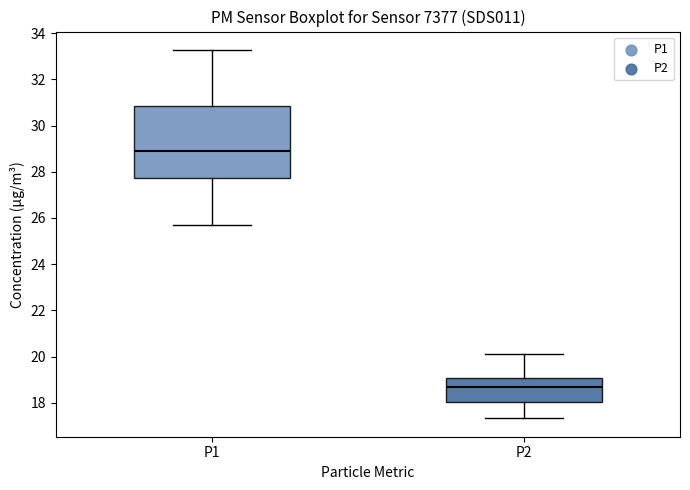

Reading left to right, transcribe this box plot: for each box, give where its median line is, the range the box spans, and where its two whiskers end, as read against the y-axis. The values are not printed on the chart, so give them approximately, as read against the axis.

P1: median 28.8, box 27.8 to 30.8, whiskers 25.8 to 33.2
P2: median 18.6, box 18.0 to 19.0, whiskers 17.4 to 20.2